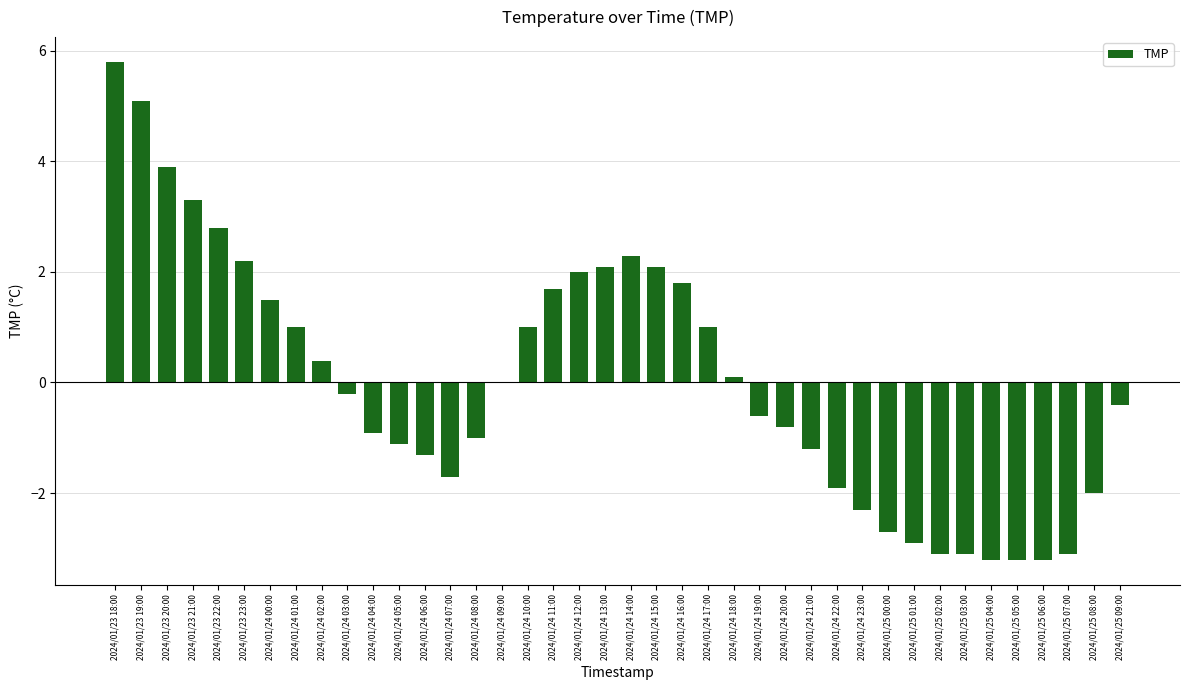

The value at 2024/01/23 19:00 is 5.1. True or false?

True